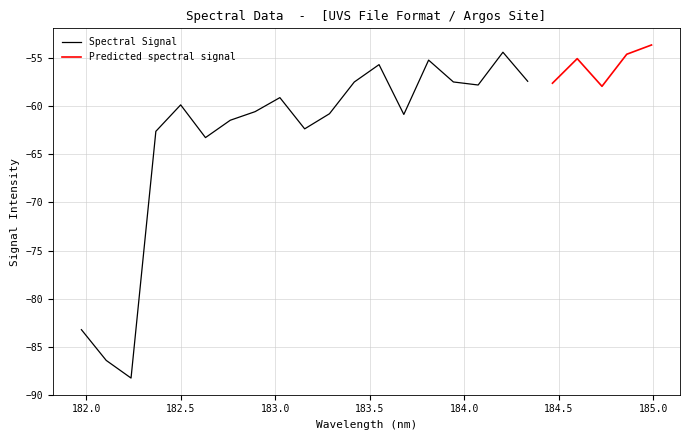

How many interior local valleys (lower than both neighbors) does the data have?

7